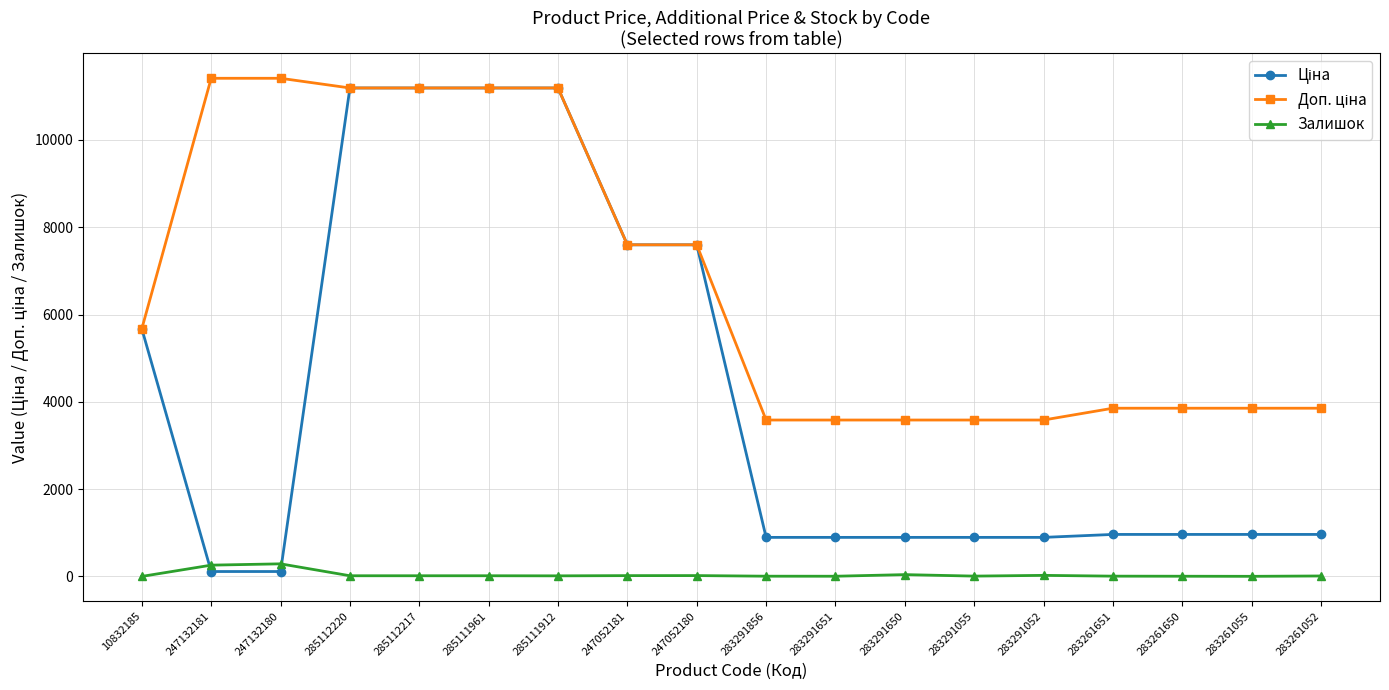

True or false: Залишок has more than 1 interior local peaks.

True